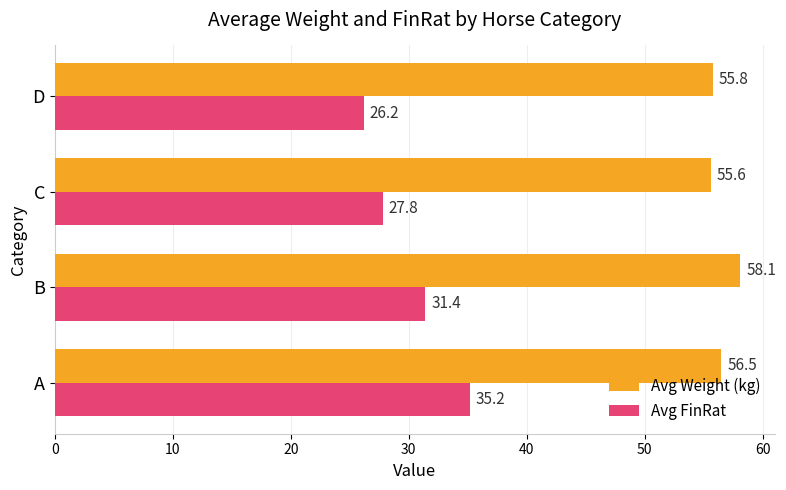

At how many categories does at least one series exceed 26?

4